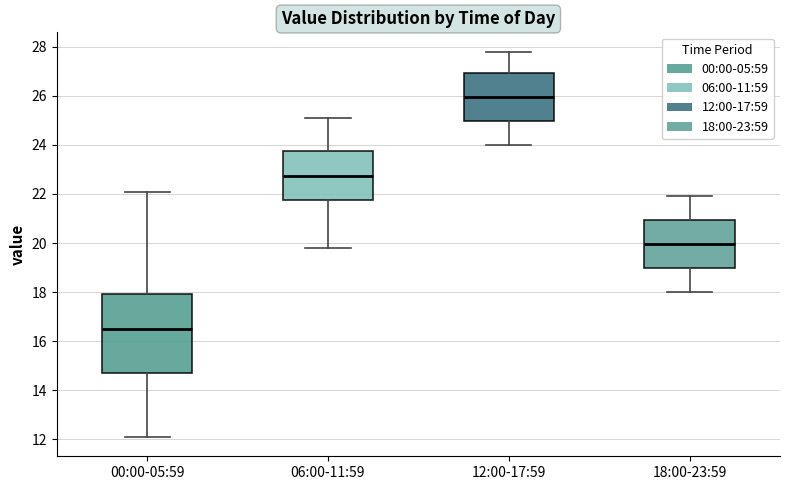

Where does the lower whisker of the box for 18:00-23:59 end on the y-axis? The values are not printed on the chart, so give them approximately, as read against the axis.

18.0